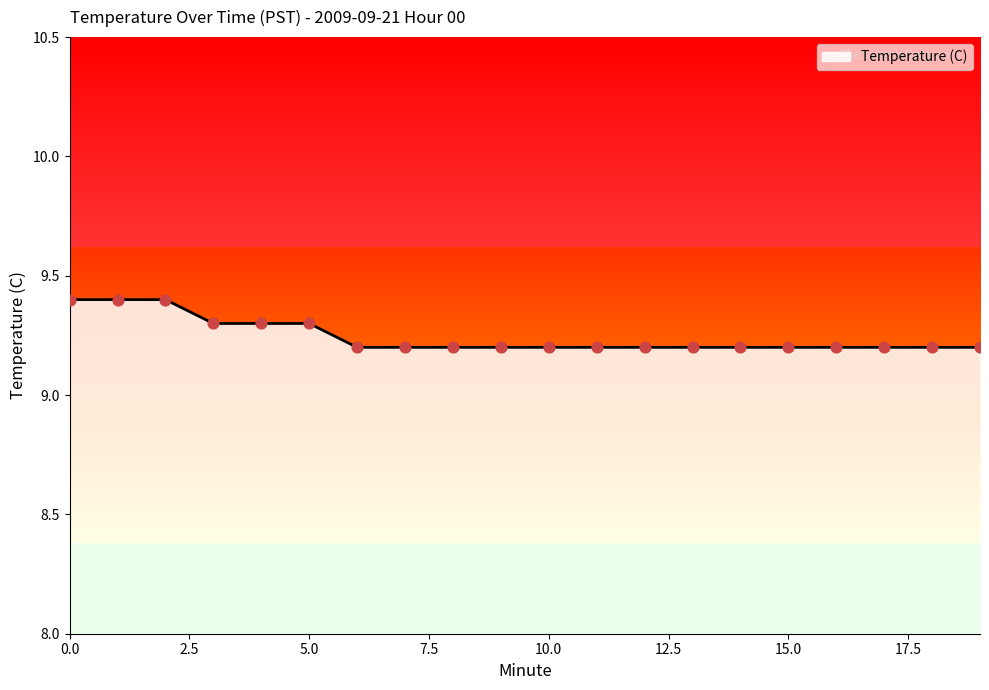

What is the minimum value shown in the chart?

9.2